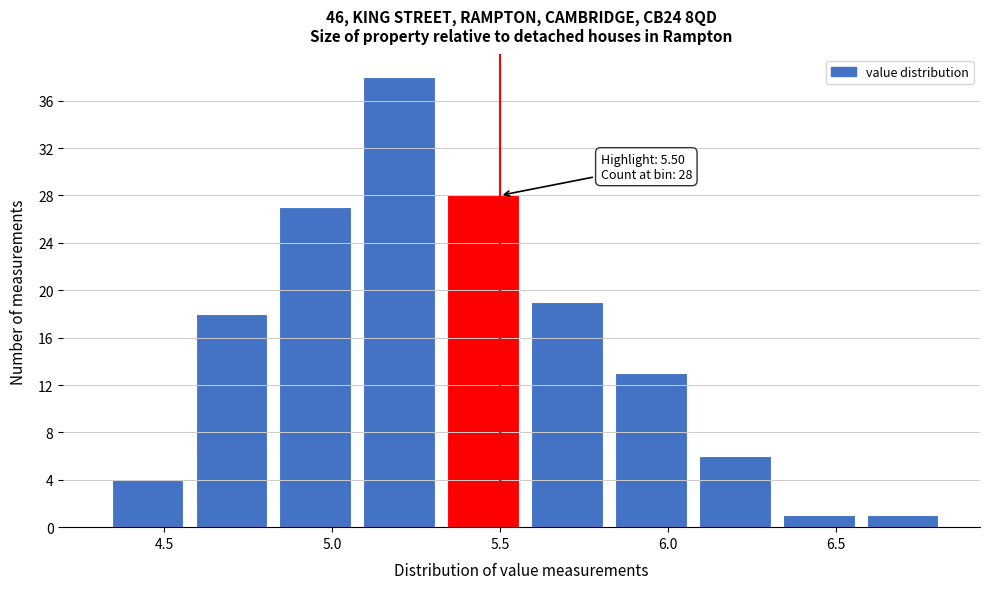

Which range on the x-axis has the tallest bar?

5.075 to 5.325